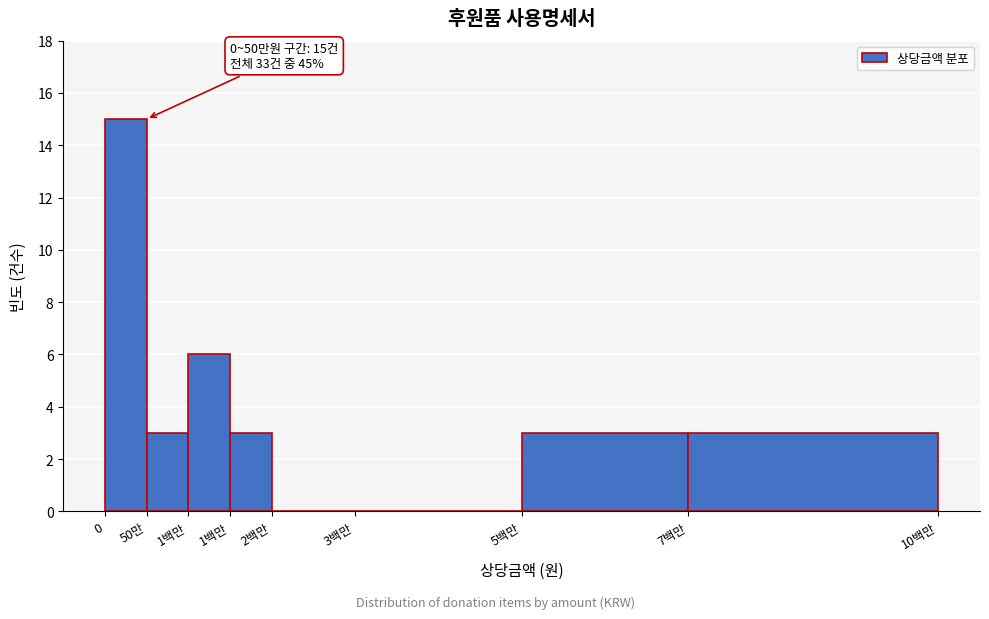

Are the bars horizontal?

No